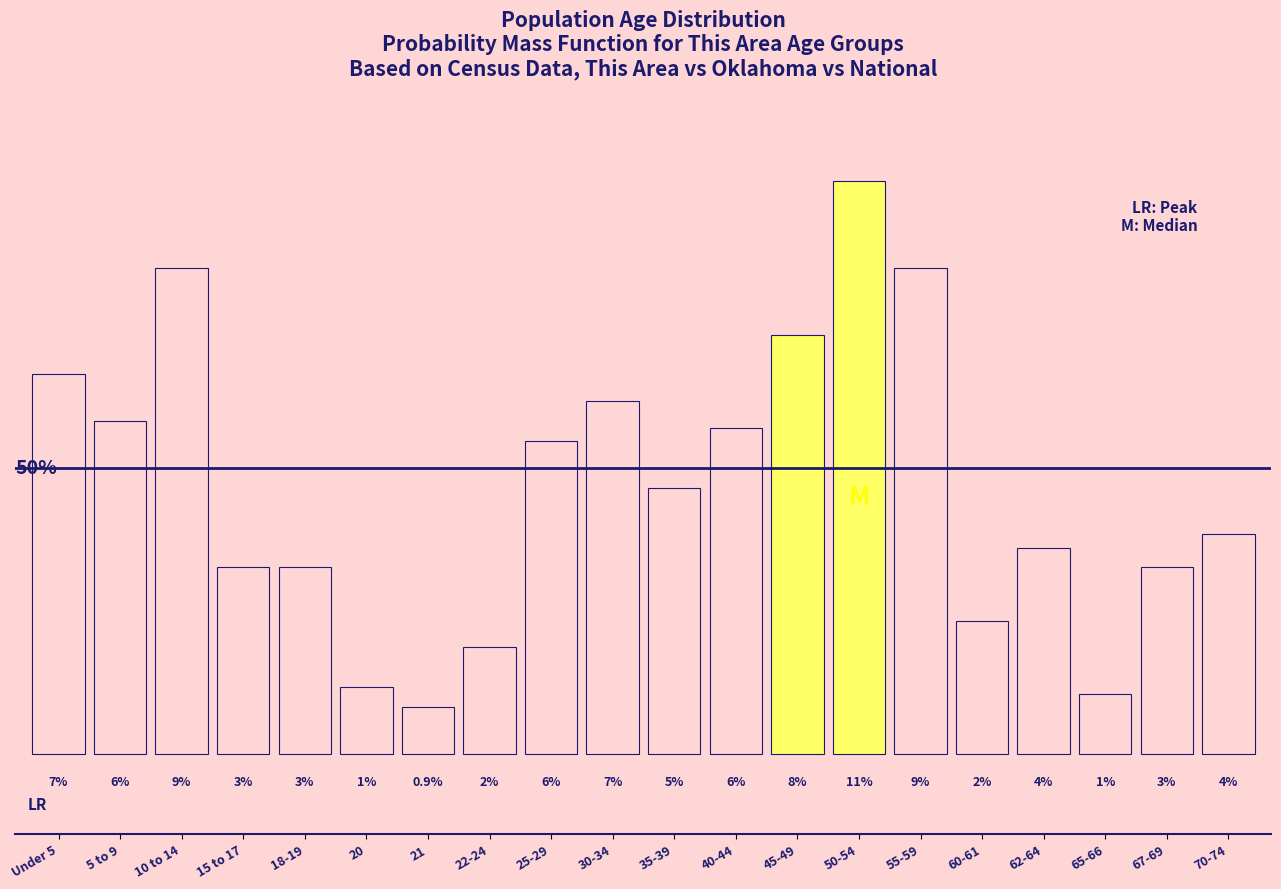

Does the chart contain any negative values?

No